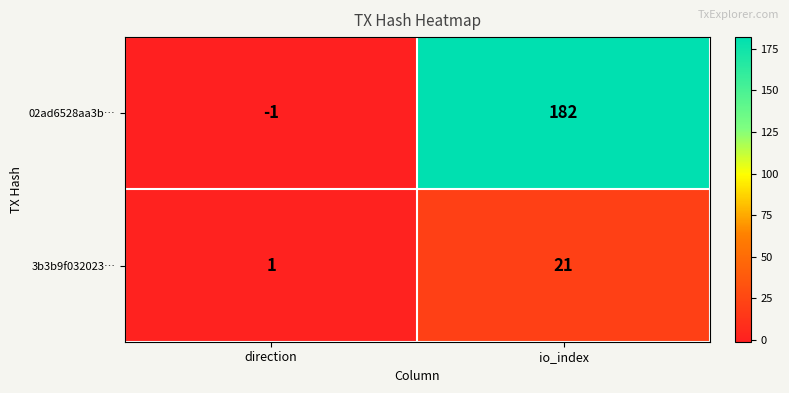

Reading right to left, transcribe all the data shown in this chart.

02ad6528aa3b…: io_index=182	direction=-1
3b3b9f032023…: io_index=21	direction=1